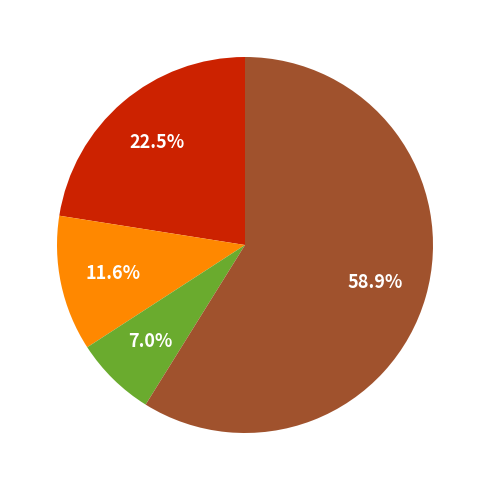

What is the majority slice?

PraFlaSafe 4Jx240 (m 455)